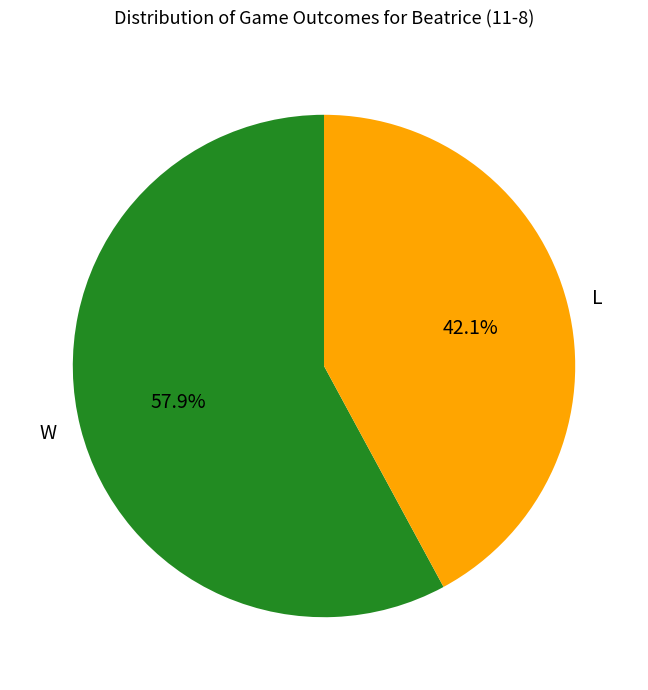

Rank the categories by value from highest to lowest.

W, L